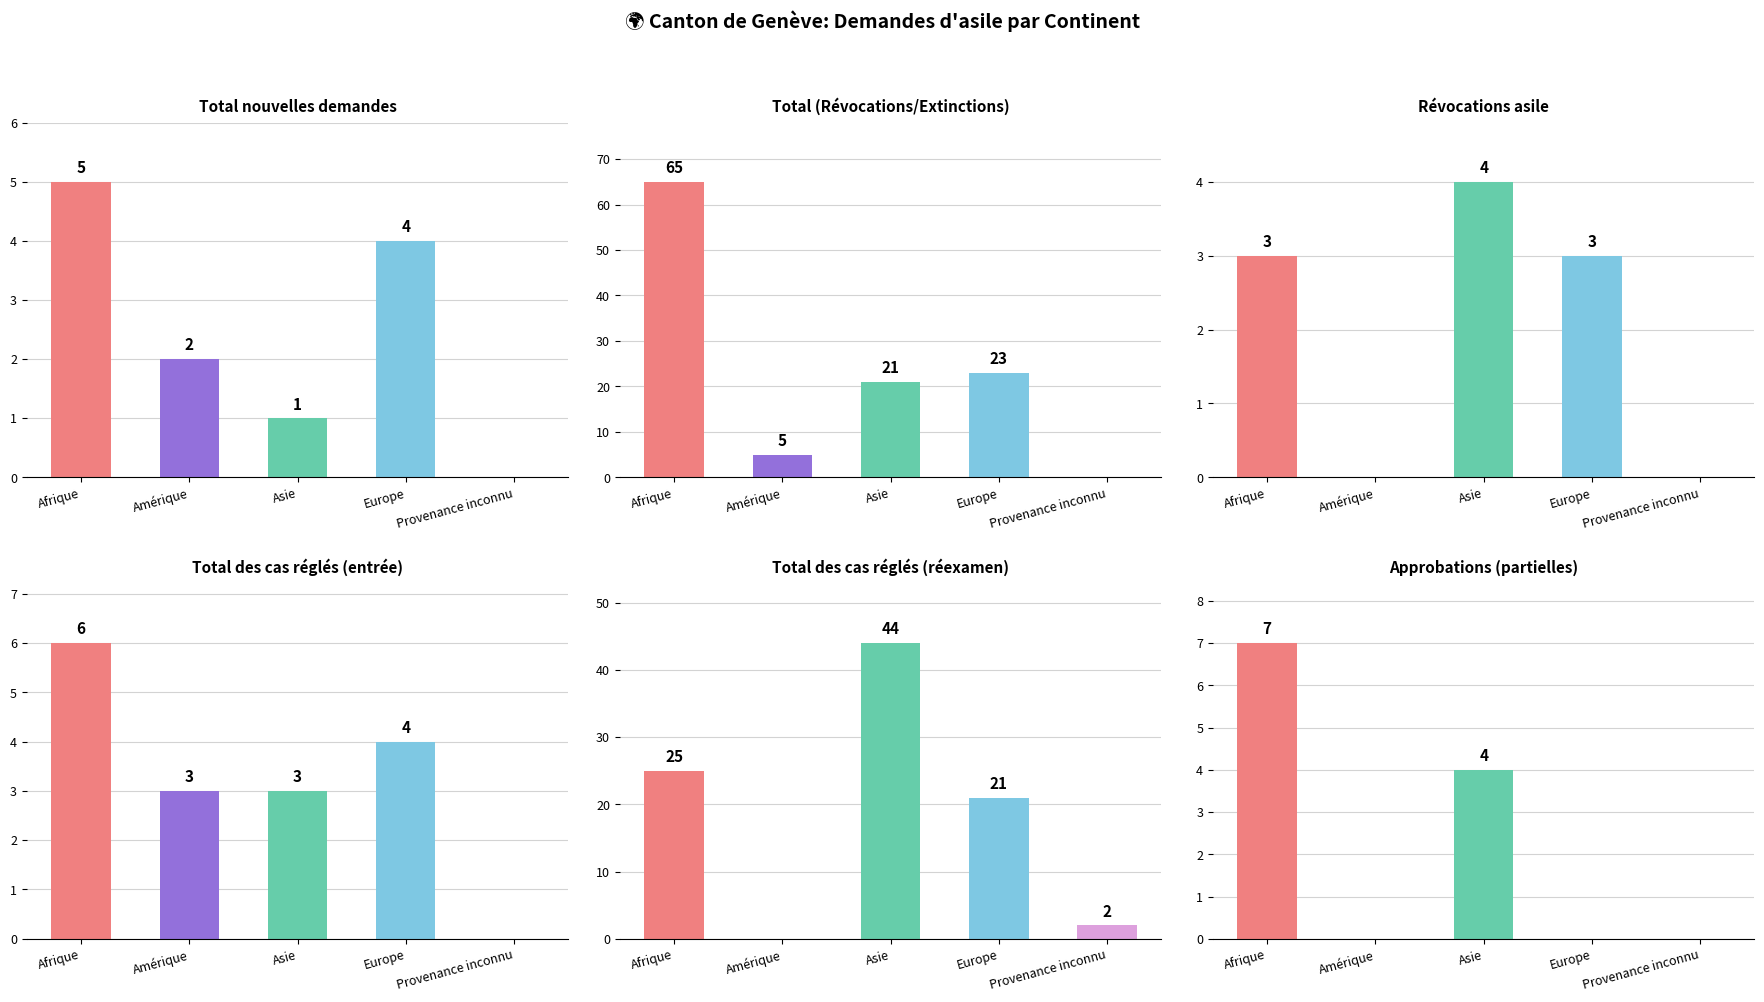

What is the difference between the highest and lowest values at Afrique?

62